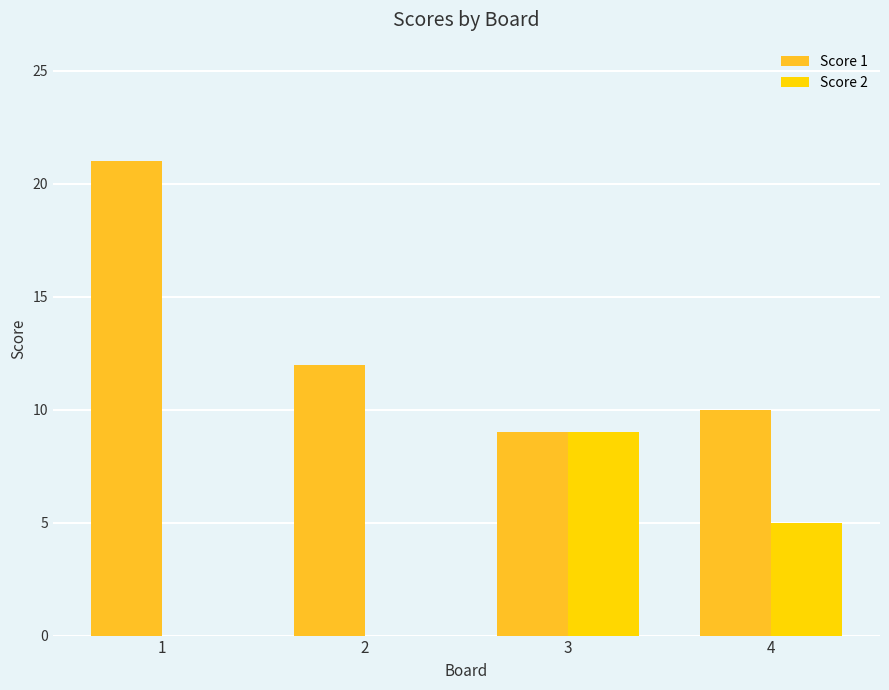

What is the sum of all Score 2 values?

14